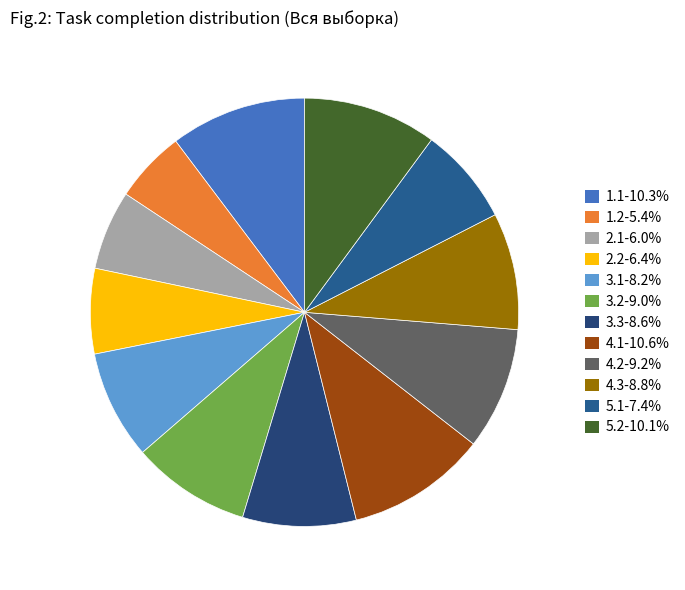

To the nearest percent, what is the difference between the 1.2 and 4.2 slice percentages?

4%